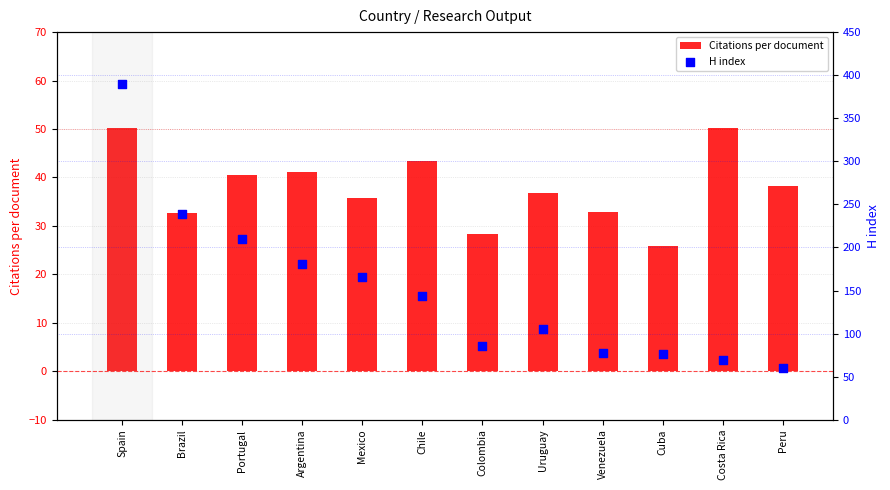

Which series contains the lowest Y value?

Citations per document